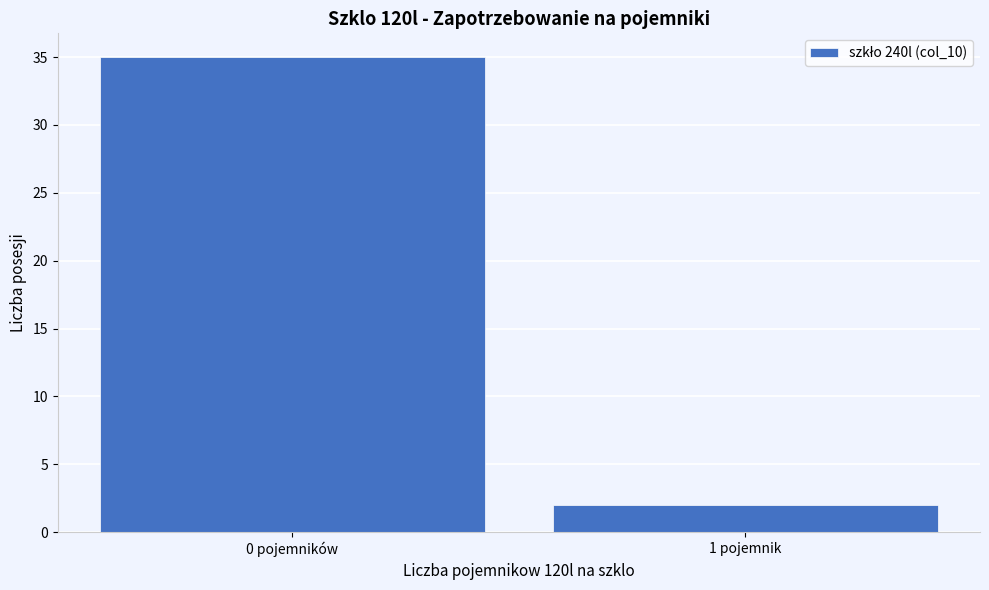

Reading left to right, what are all the values shown in this chart?

0 pojemników=35	1 pojemnik=2